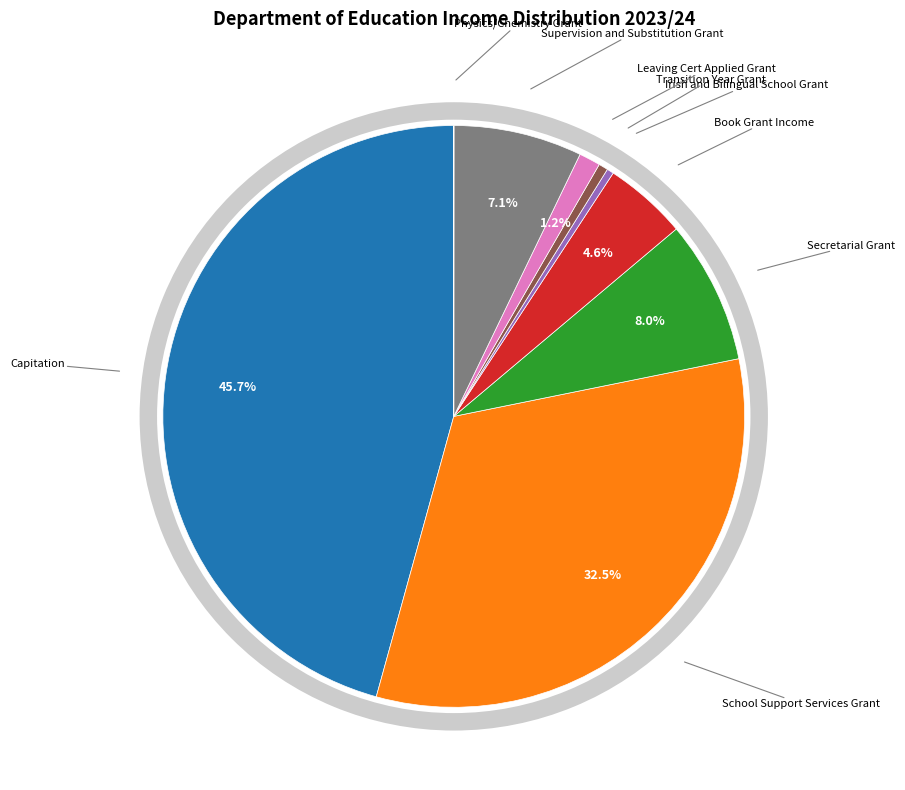

Approximately how many times larger is the value at Irish and Bilingual School Grant compared to Supervision and Substitution Grant?

0.1